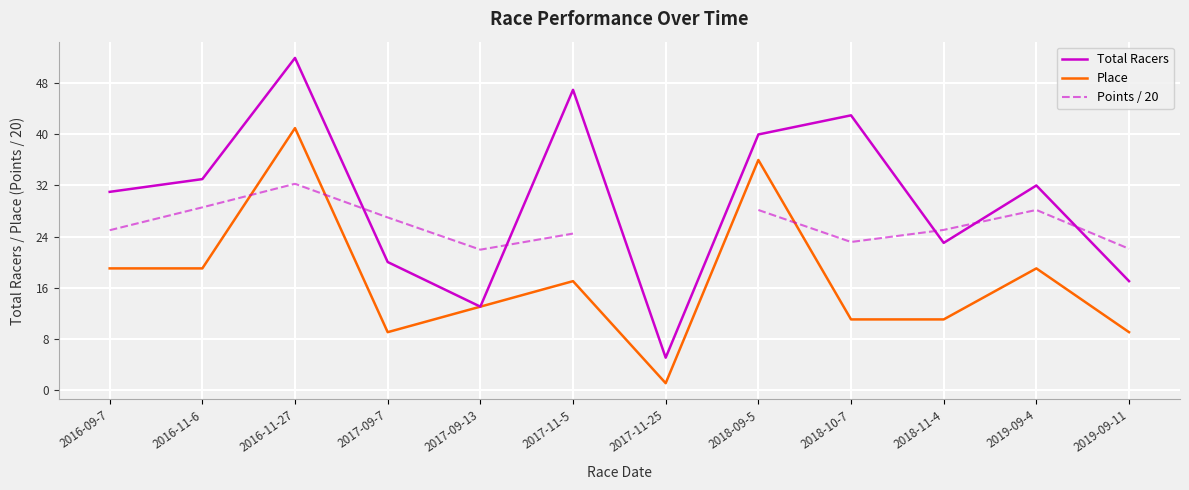

What is the highest value of the Place series?

41